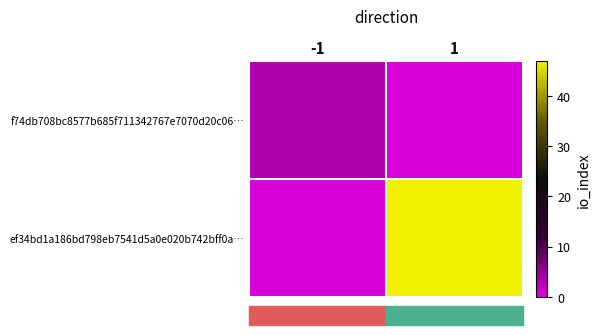

At how many categories does at least one series exceed 12?

1